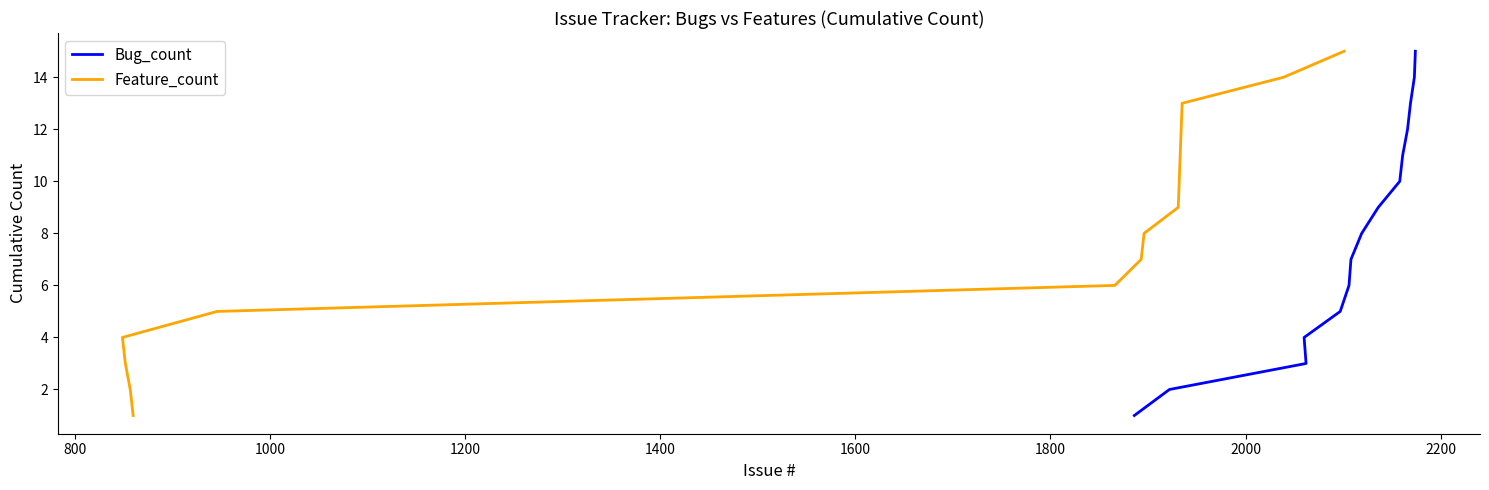

True or false: Feature_count and Bug_count intersect in this chart.

False